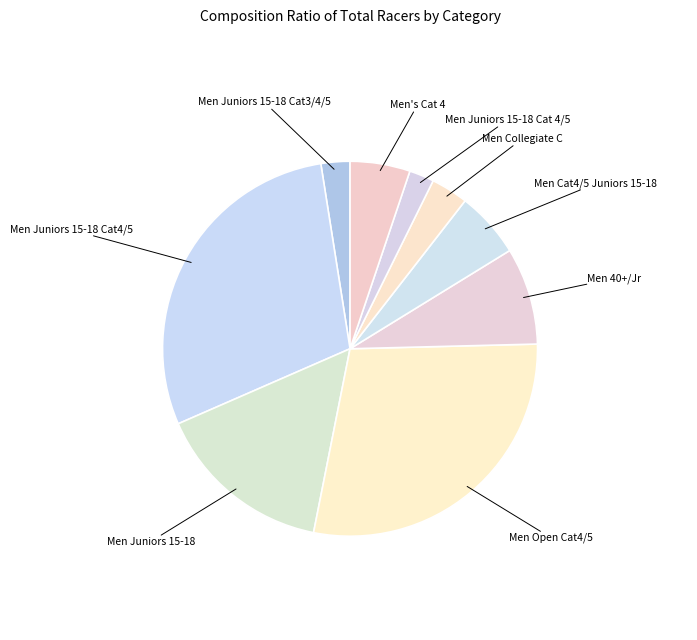

How many slices are in this pie chart?

9